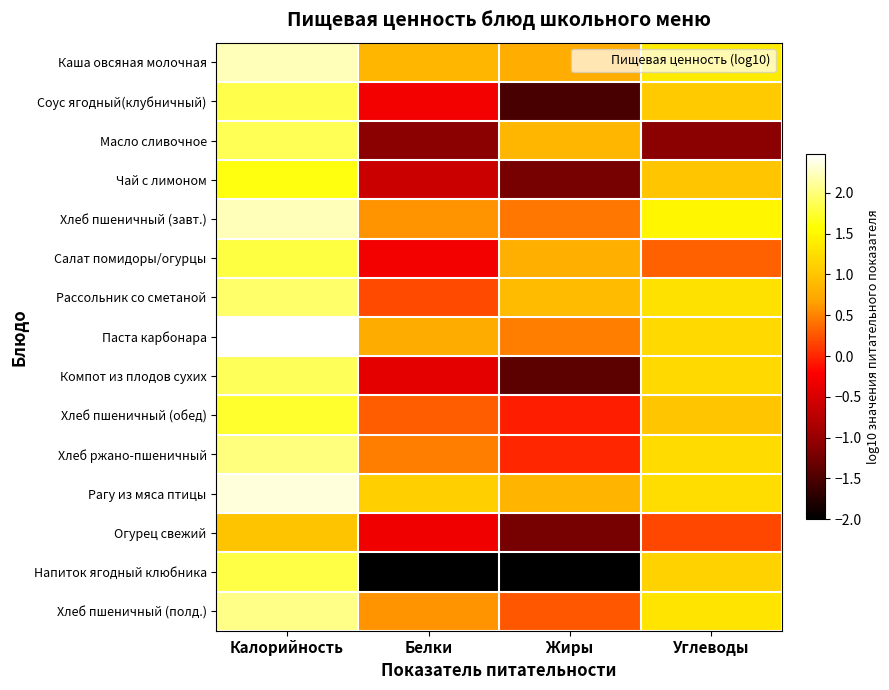

What is the spread (max minus min) of values at Калорийность?

1.5